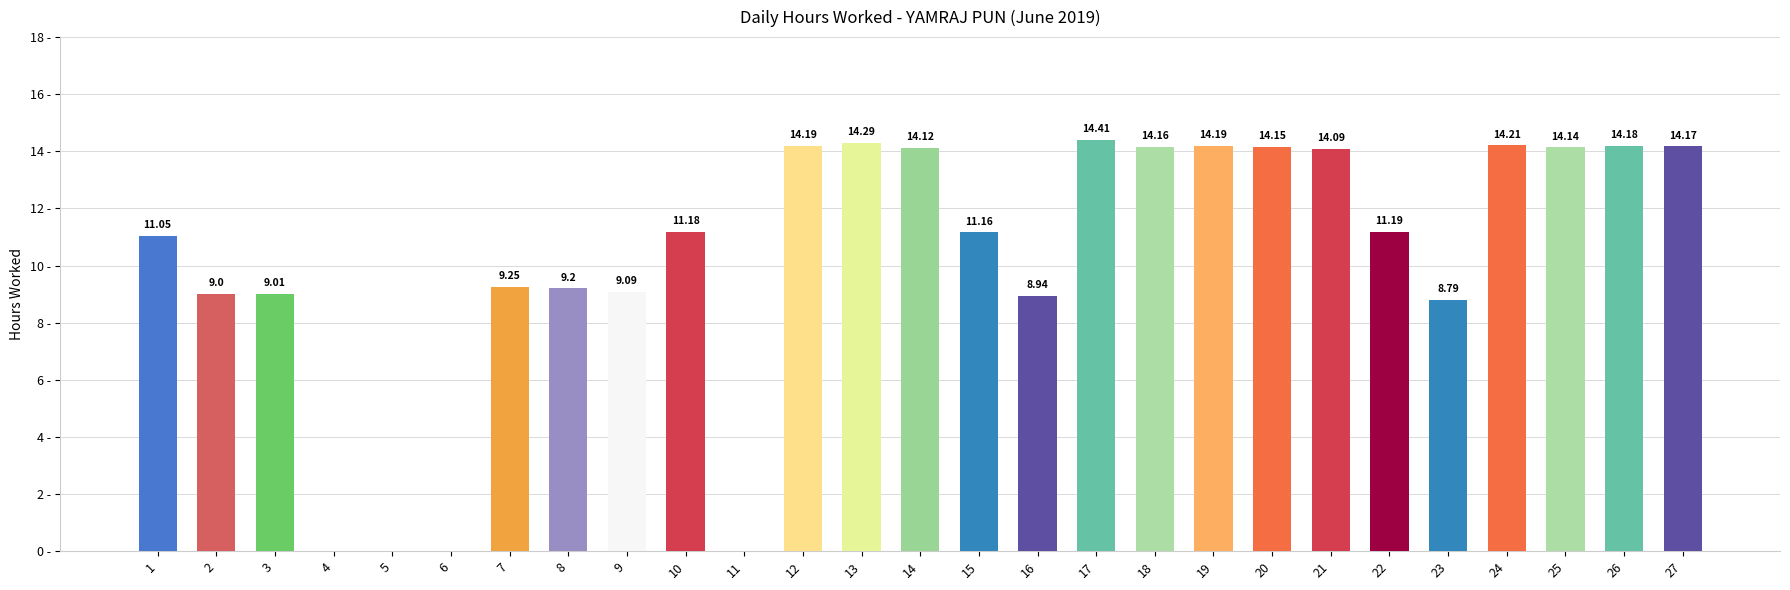

What is the change in value from 14 to 26?

+0.1